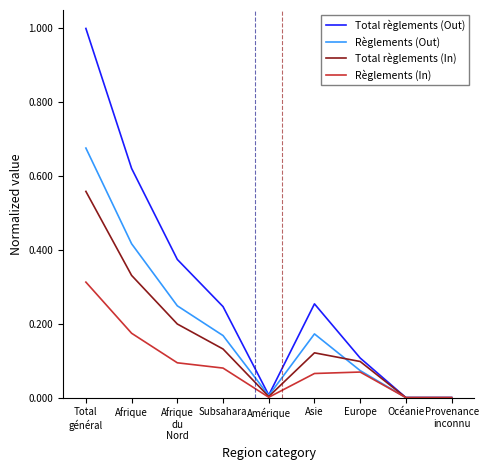

How many categories are shown in the chart?

9